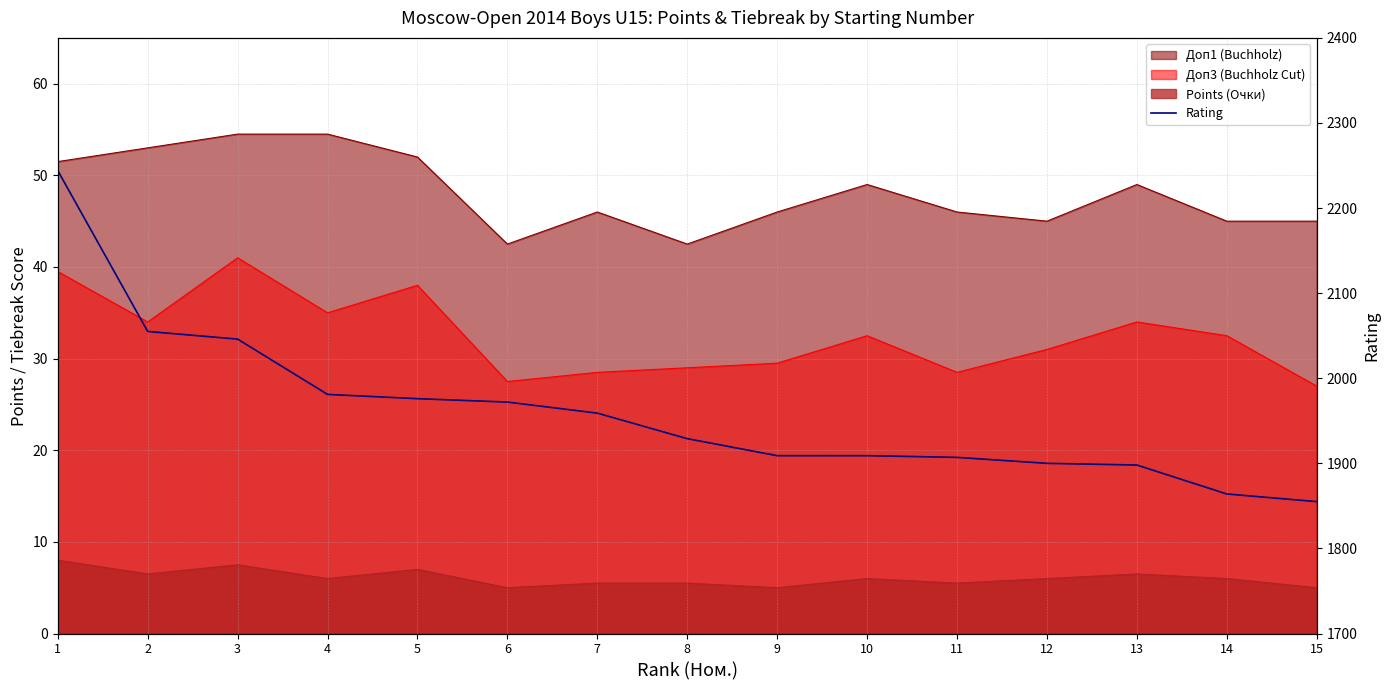

What is the value of the 8th point from the left?

1929